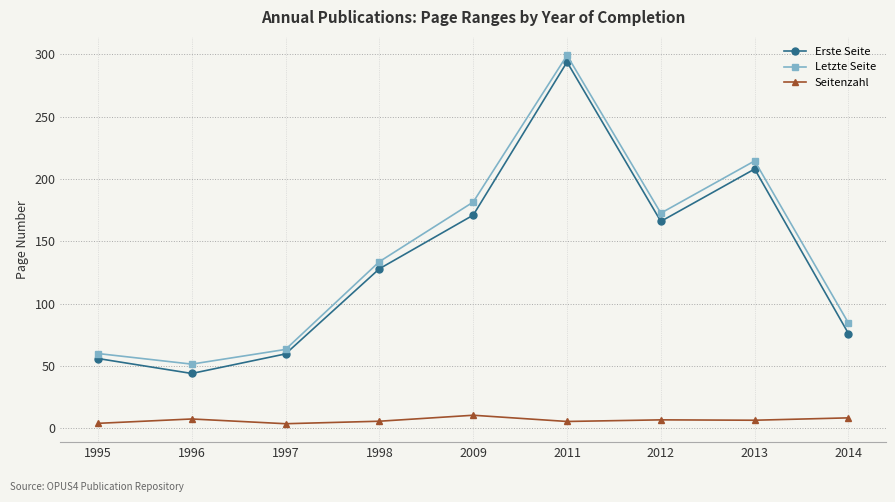

At which category is the sum across all series the highest?

2011